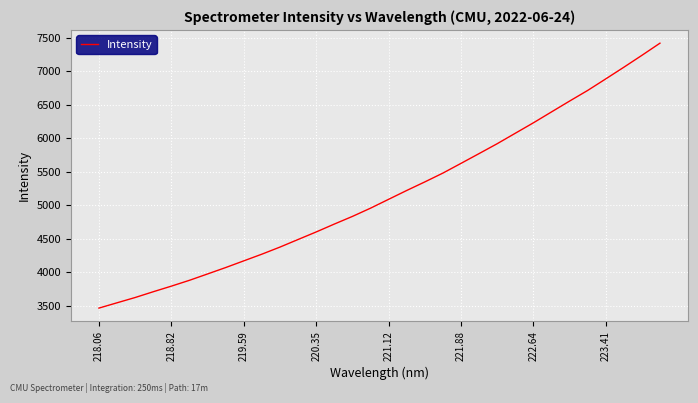

Is this an area chart (filled region under the line)?

No